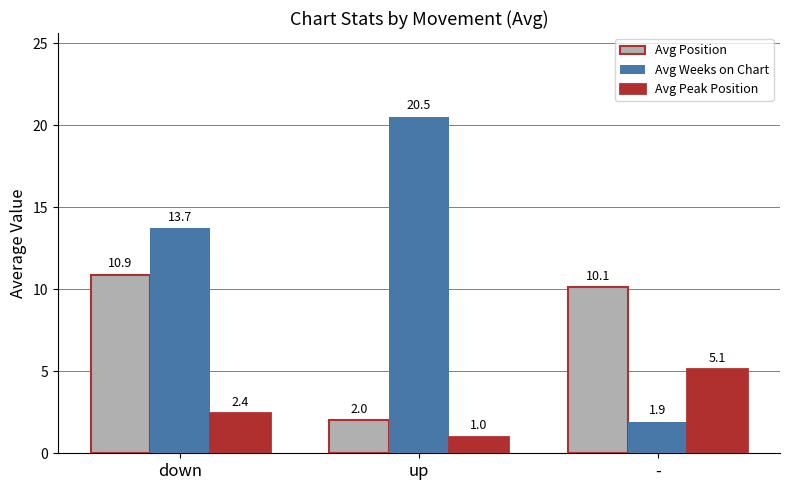

What is the average value of the Avg Peak Position series?

2.8